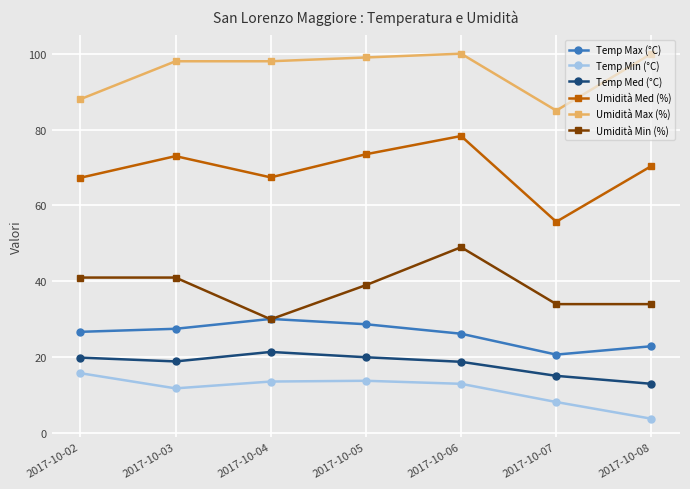

What is the total value across all series at 2017-10-08?

244.1